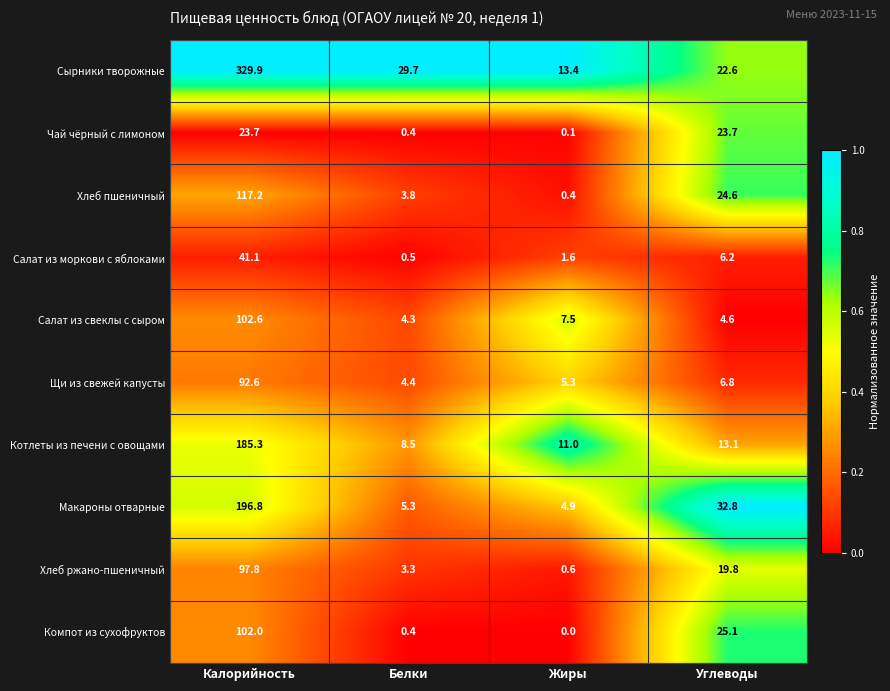

Which series changed the most between Белки and Жиры?

Сырники творожные